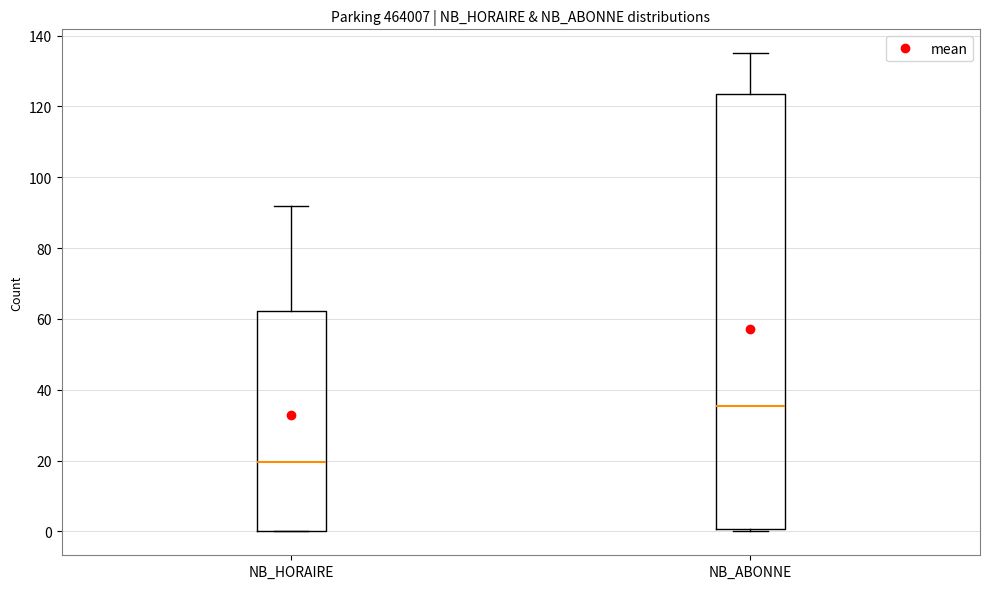

Where is the lower edge of the box for NB_ABONNE on the y-axis? The values are not printed on the chart, so give them approximately, as read against the axis.

0